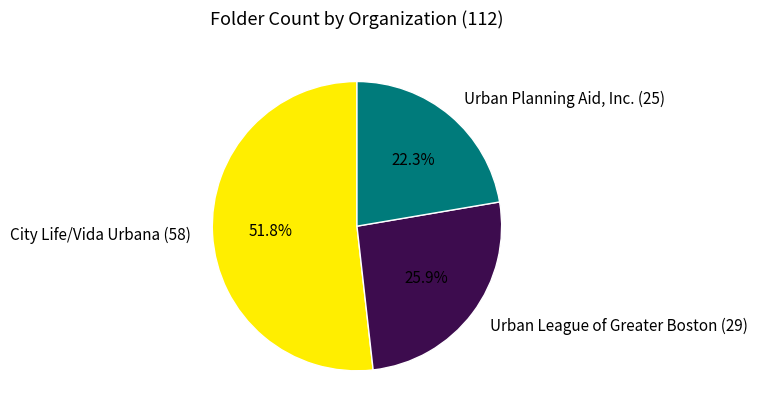

Which has a higher value, Urban League of Greater Boston (29) or Urban Planning Aid, Inc. (25)?

Urban League of Greater Boston (29)